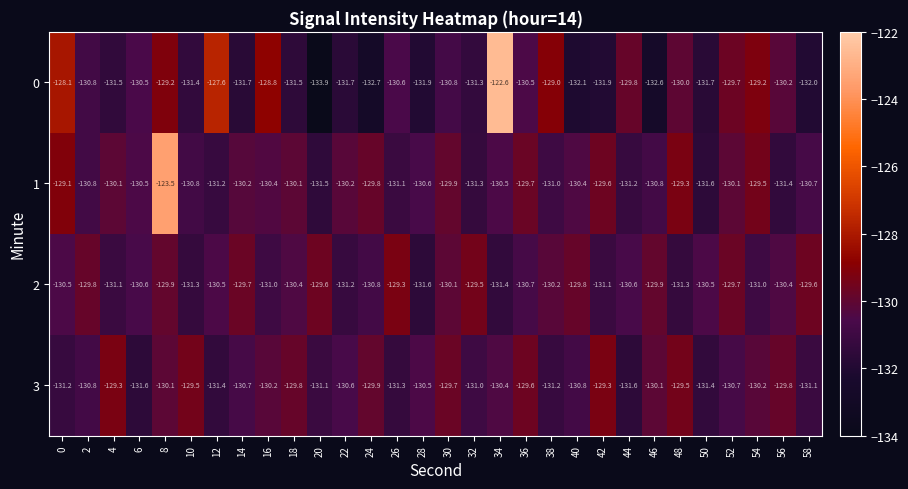

At which category is the sum across all series the highest?

8